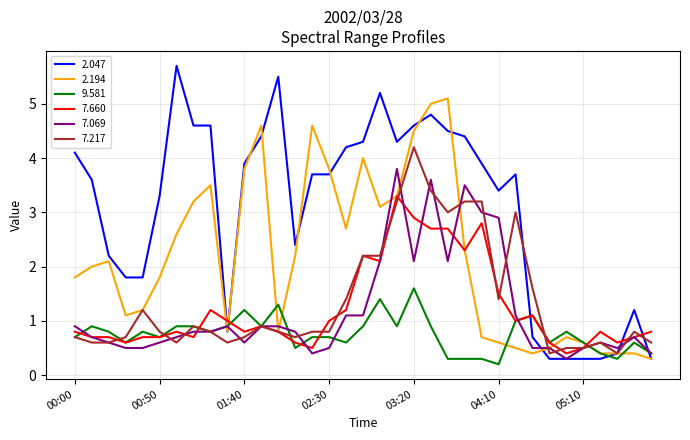

Which series has the widest spread of values?

2.047